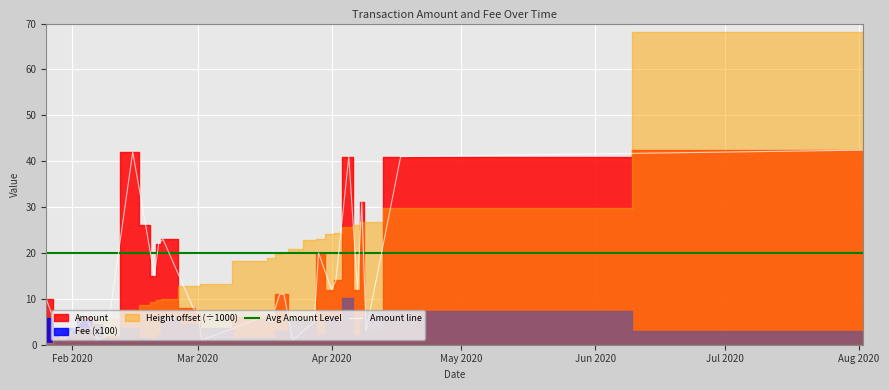

How many lines are shown in the chart?

2